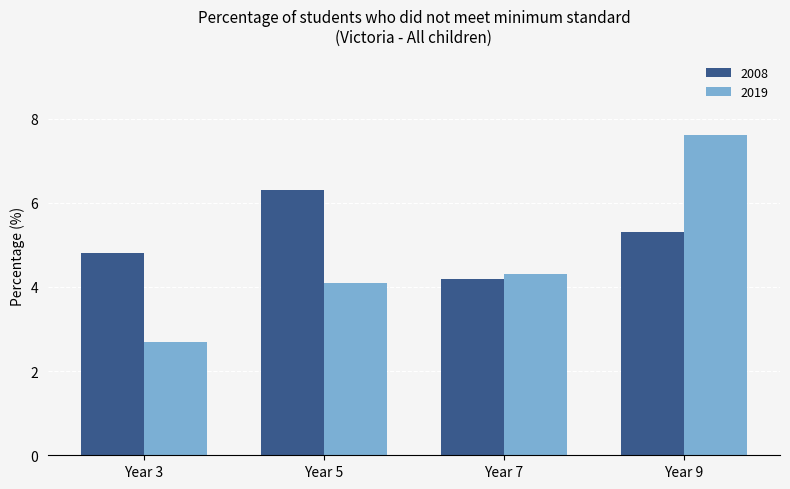

Which category has the lowest value in the 2019 series?

Year 3